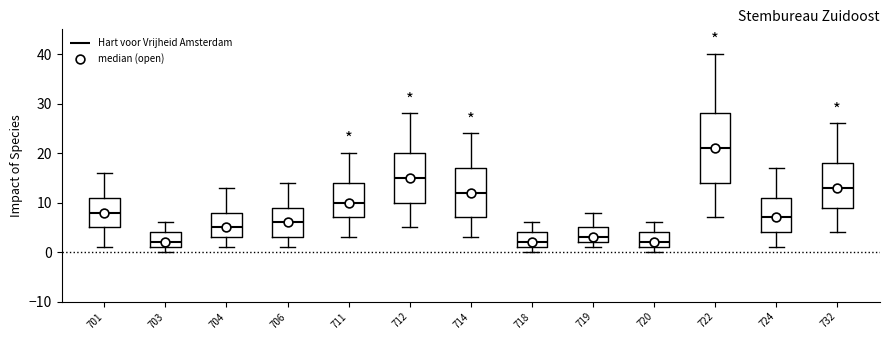

Which box is the tallest, from its lower edge to its upper edge?

722